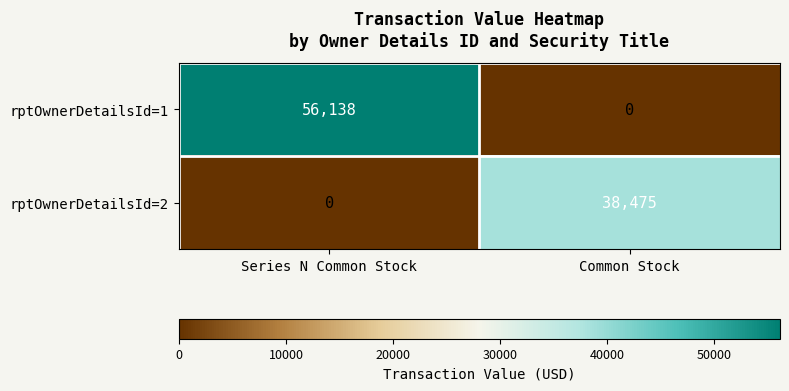

What is the spread (max minus min) of values at Common Stock?

38475